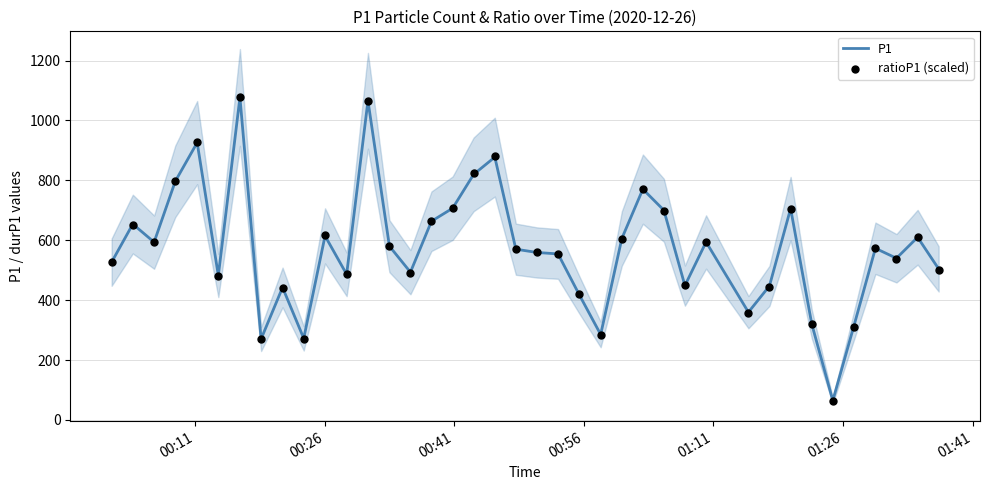

At how many categories does at least one series exceed 978?

2